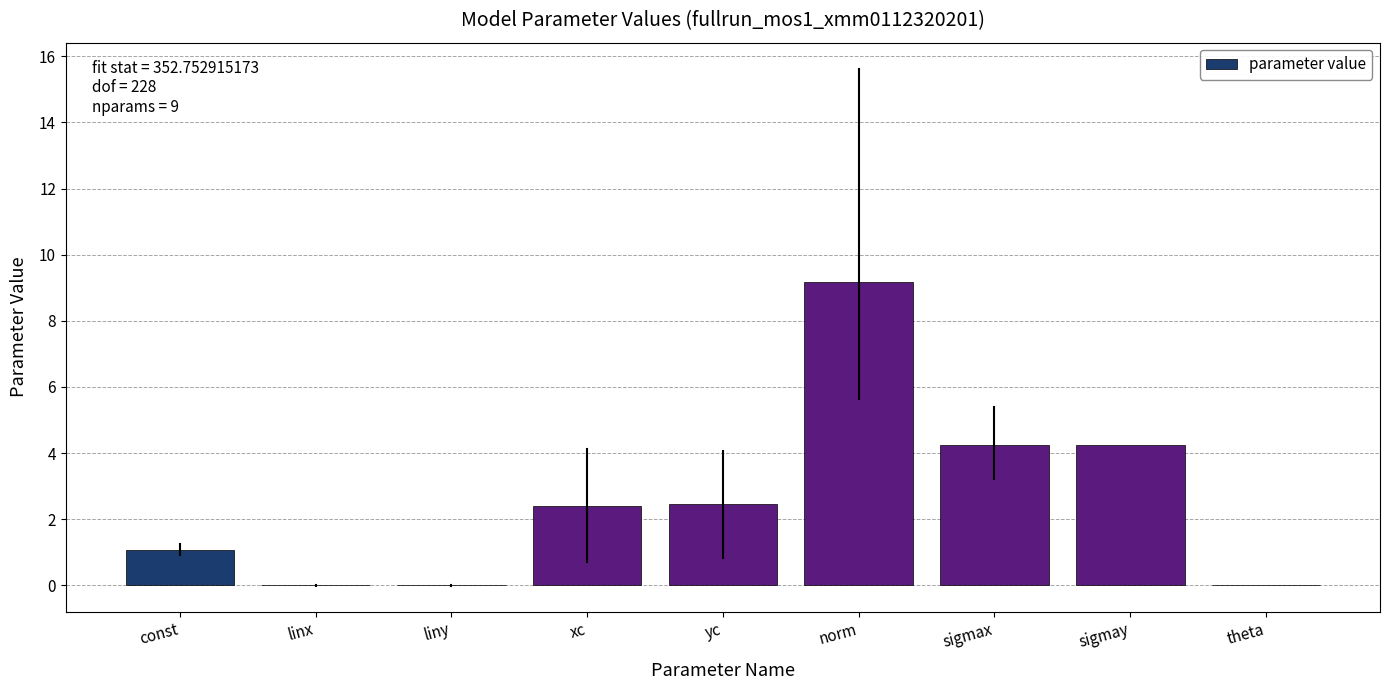

The value at const is 1.1. True or false?

True